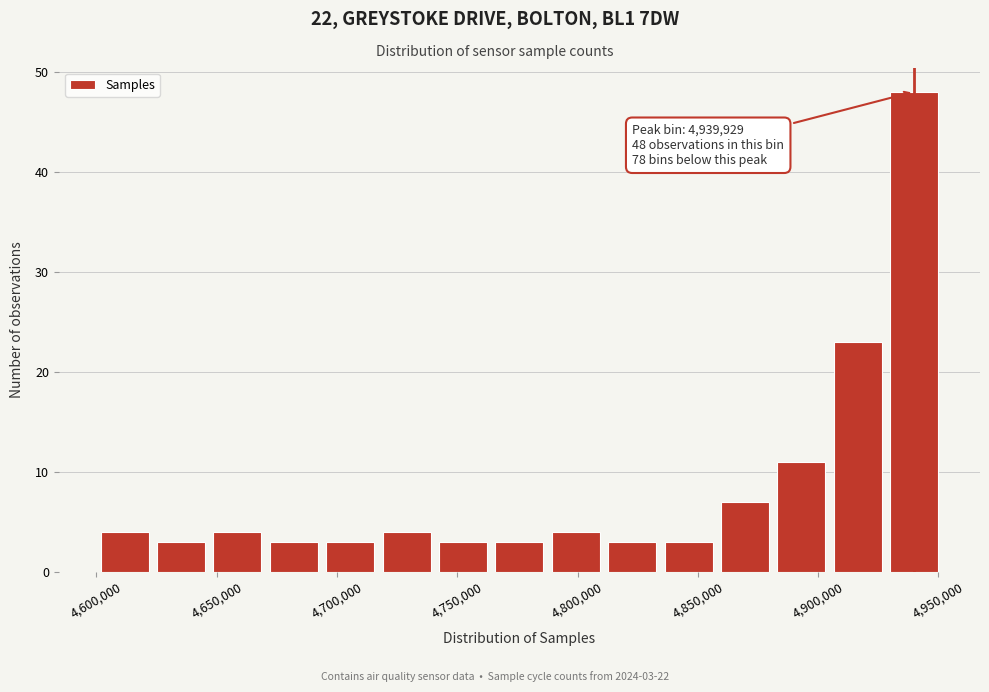

Over which range of the x-axis is the bar tallest?

4930000 to 4950000